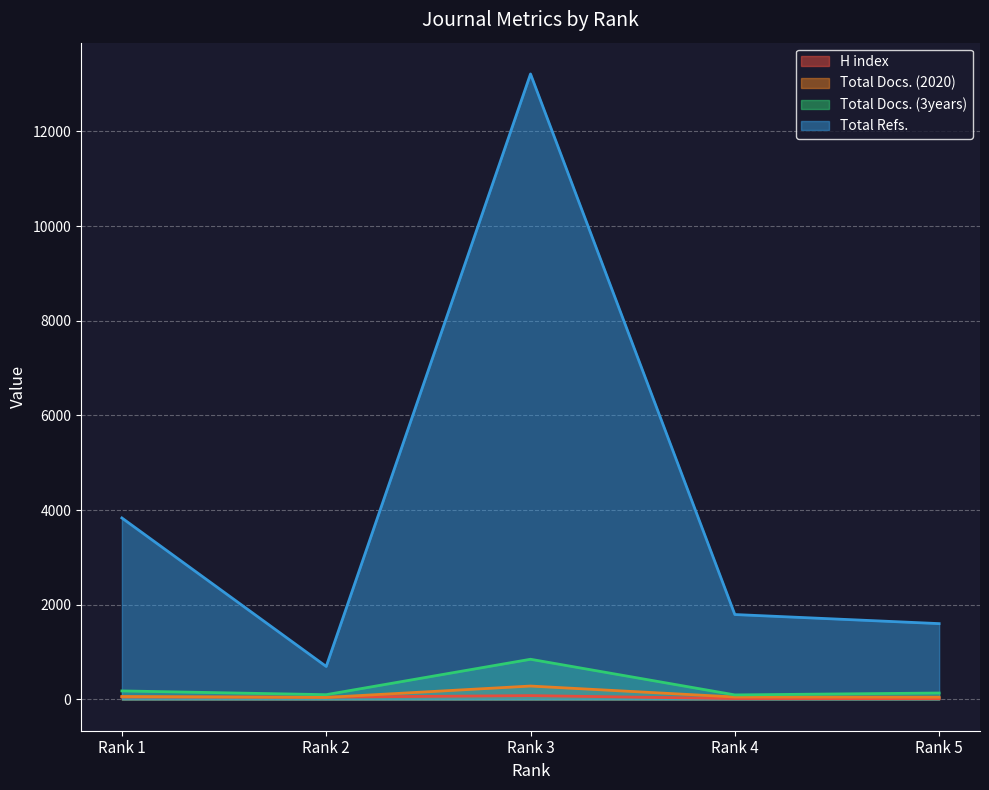

The Total Docs. (3years) series shows 265 at Rank 1. True or false?

False